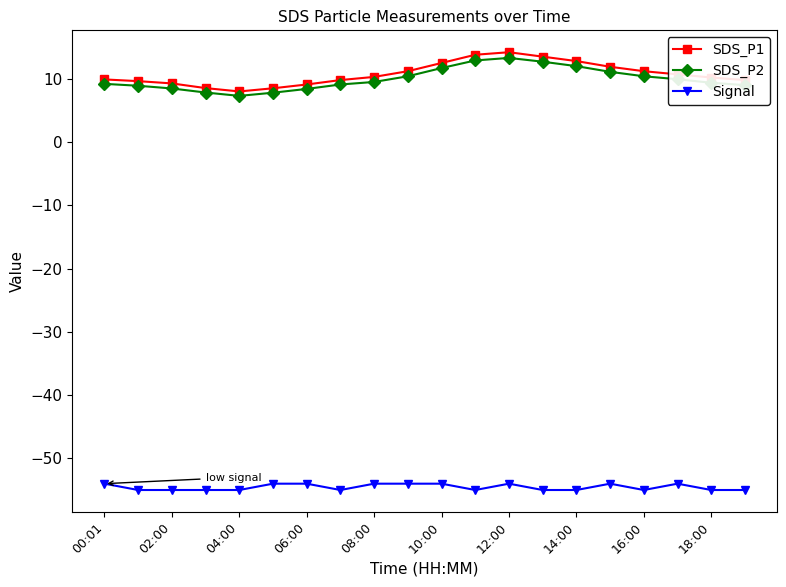

What is the minimum value shown in the chart?

-55.0